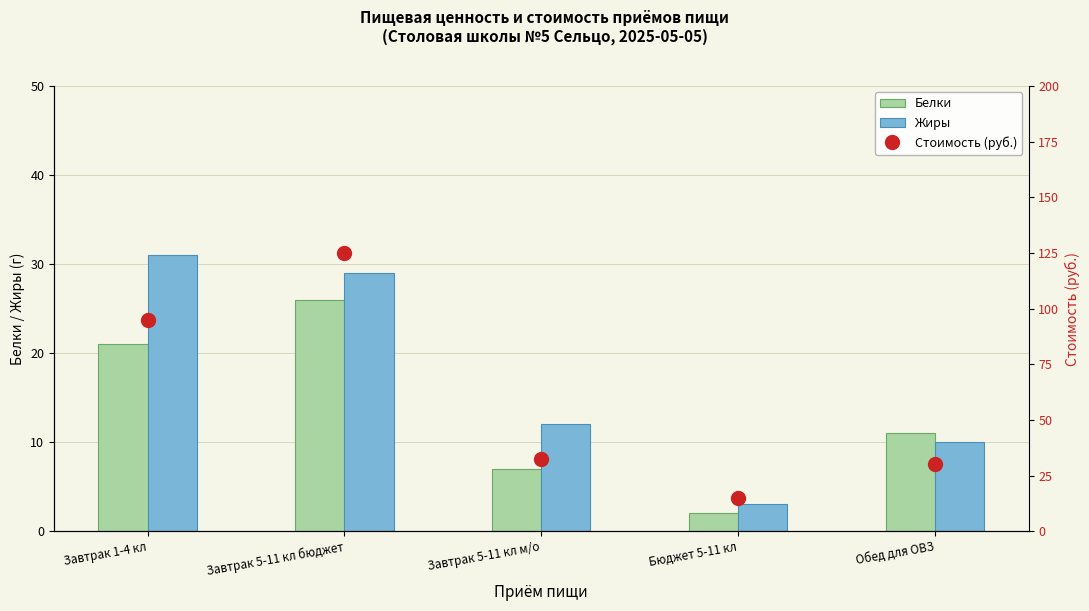

Count the number of data series in this chart.

3